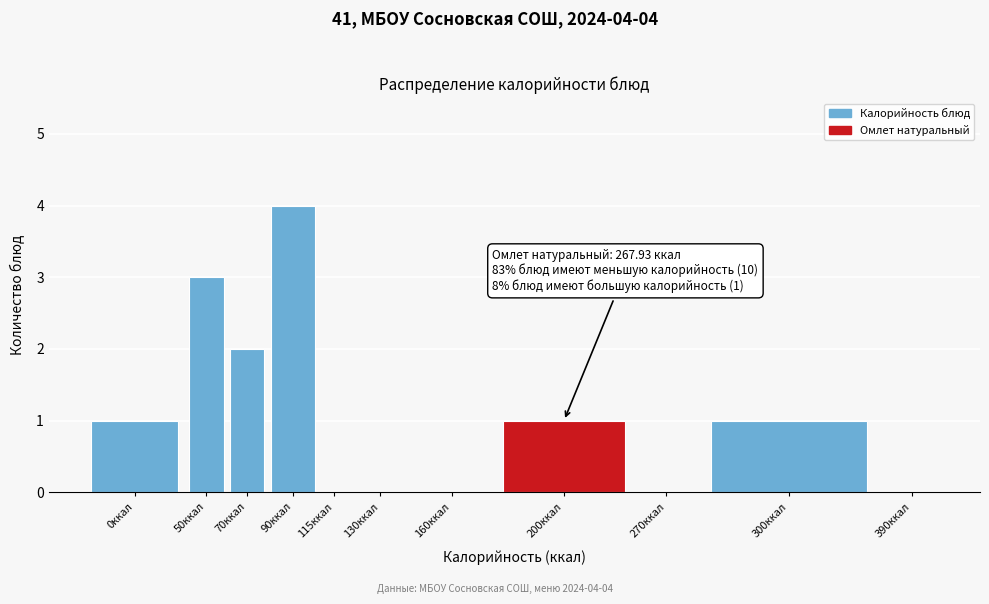

Reading right to left, extract all data points from this chart.

390ккал=0	300ккал=1	270ккал=0	200ккал=1	160ккал=0	130ккал=0	115ккал=0	90ккал=4	70ккал=2	50ккал=3	0ккал=1